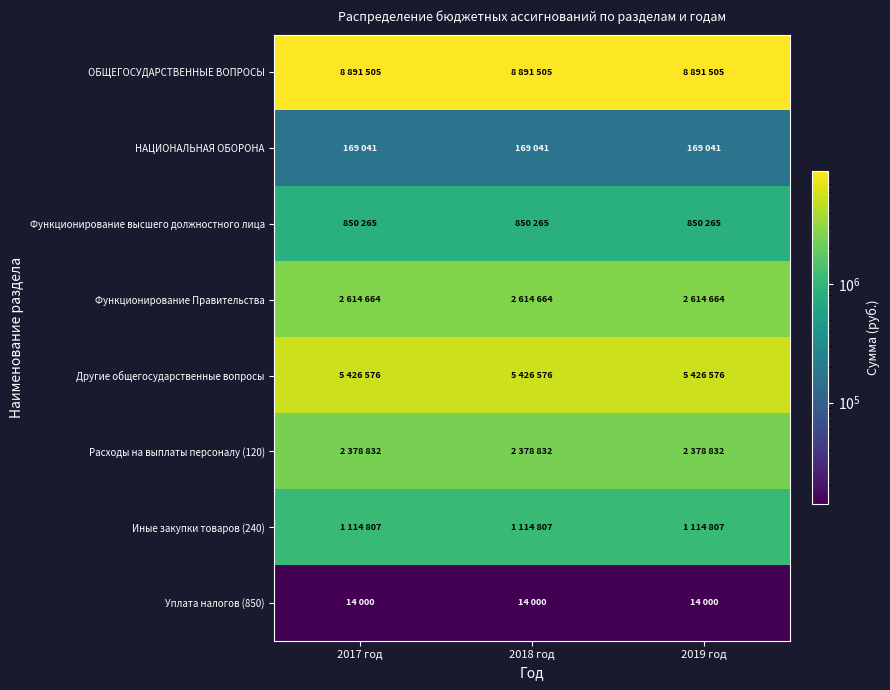

At how many categories does at least one series exceed 1107736?

3